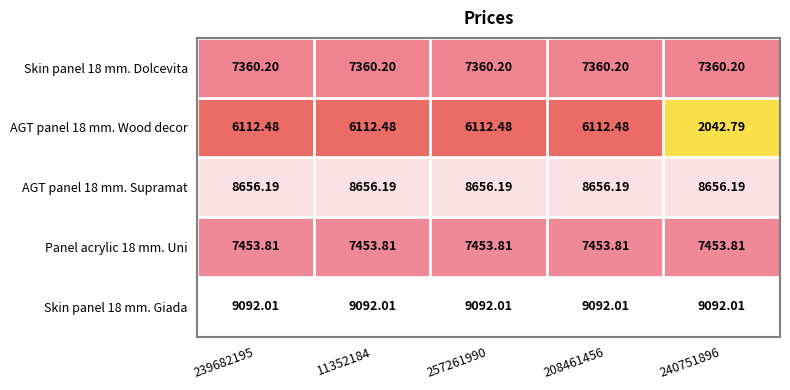

At how many categories does at least one series exceed 8617?

5